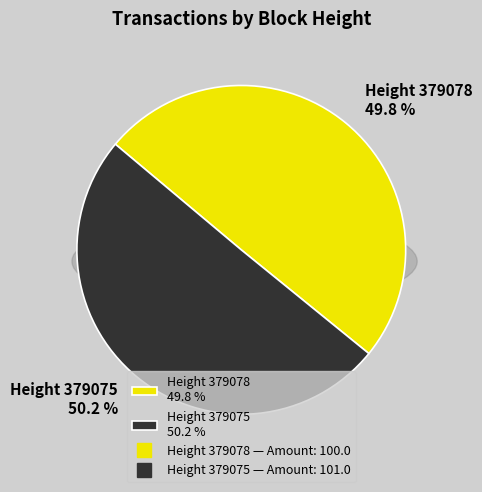

Which category has the smallest portion of the pie?

379078